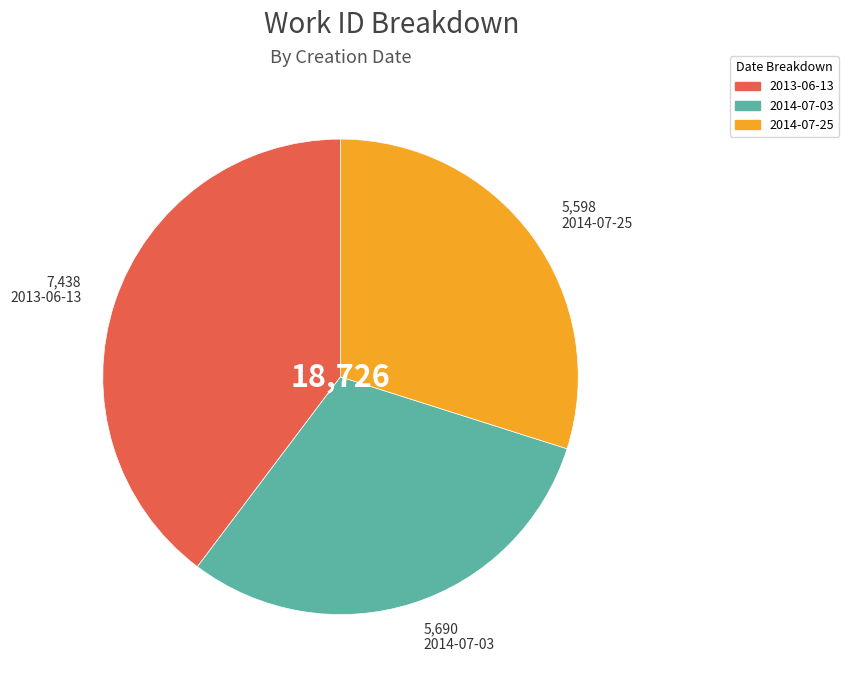

Which slice is the largest?

2013-06-13